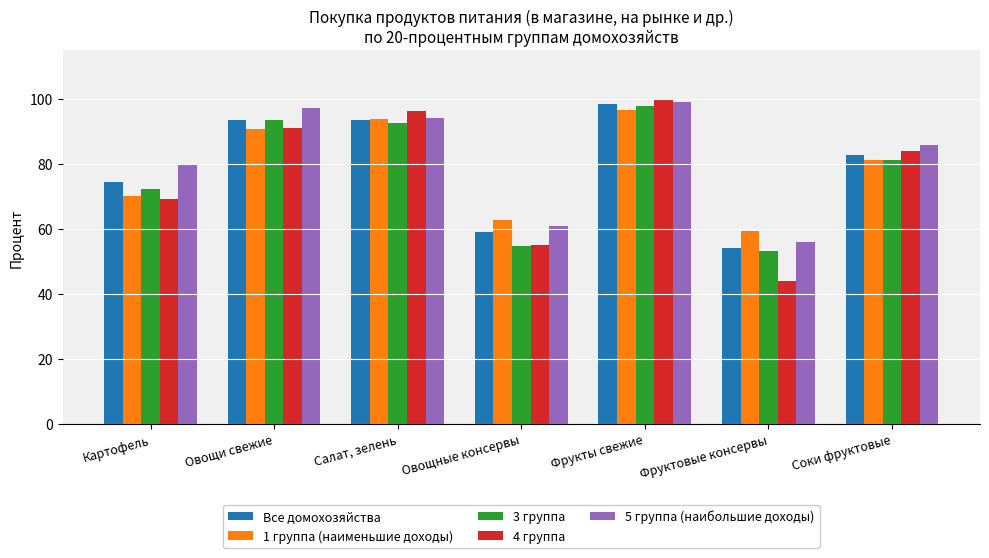

What is the average value of the Все домохозяйства series?

79.3